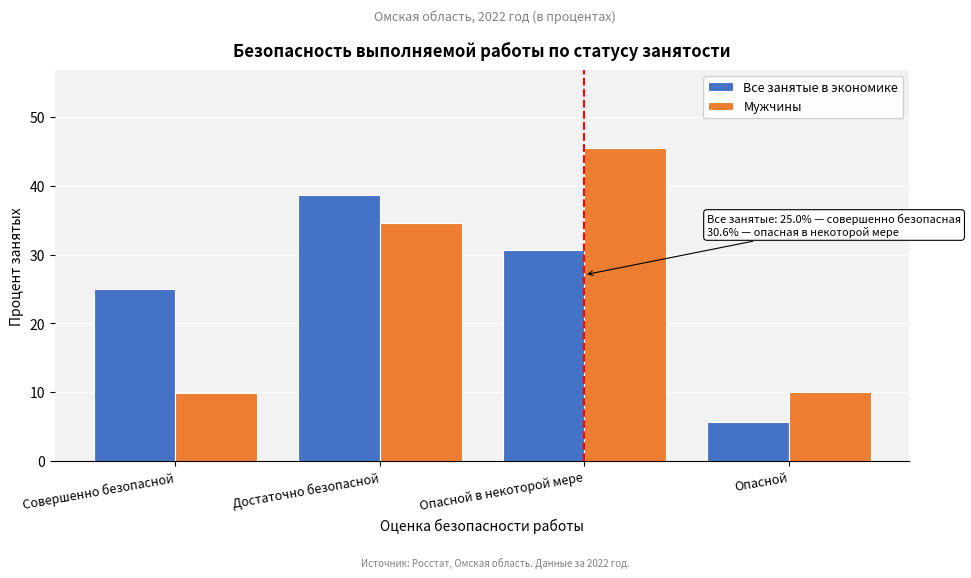

At how many categories does at least one series exceed 21?

3